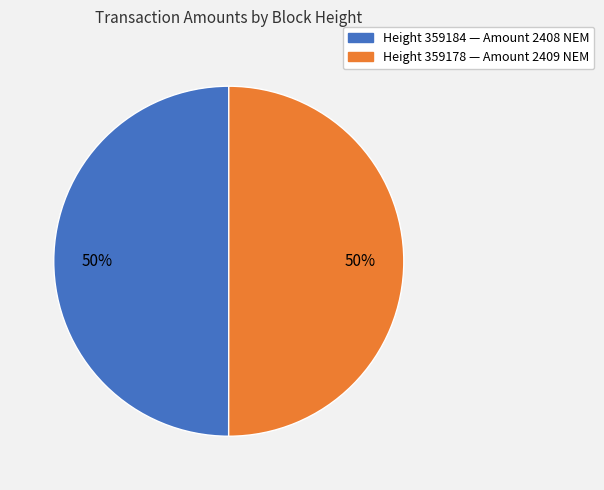

To the nearest percent, what is the average slice percentage?

50%